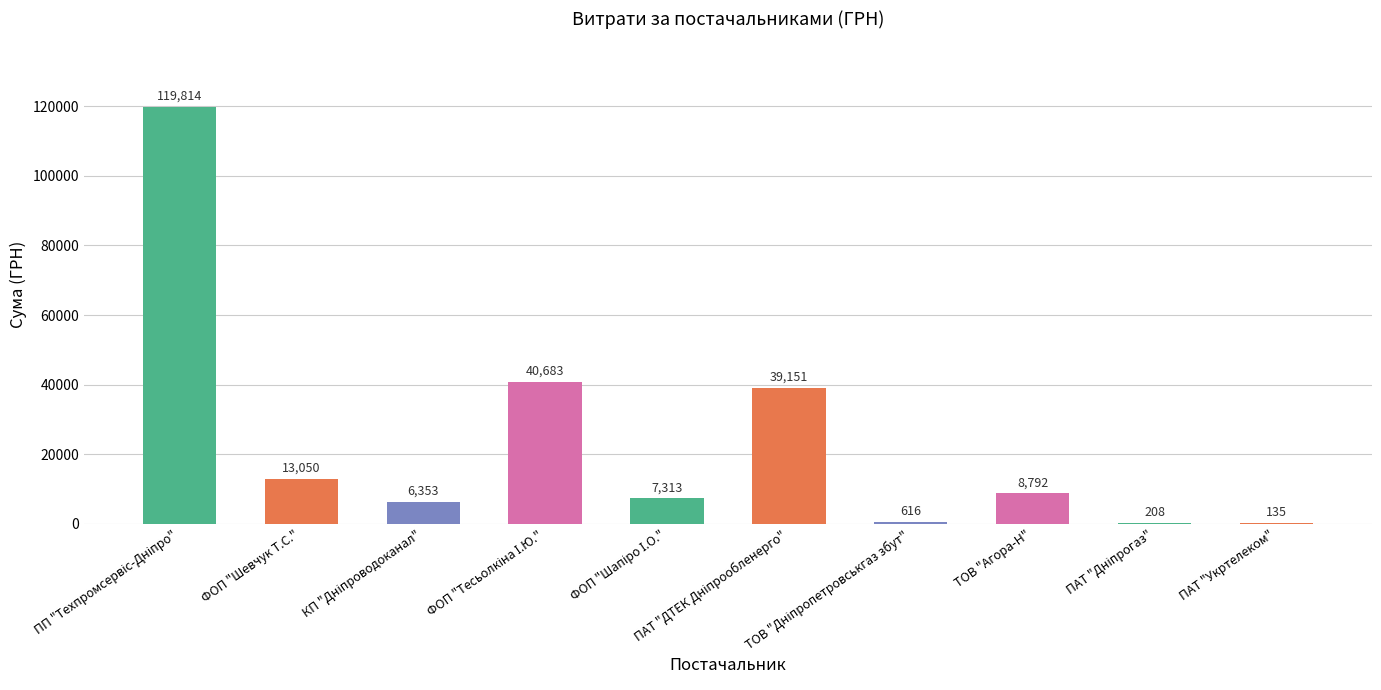

What is the maximum value shown in the chart?

119814.0